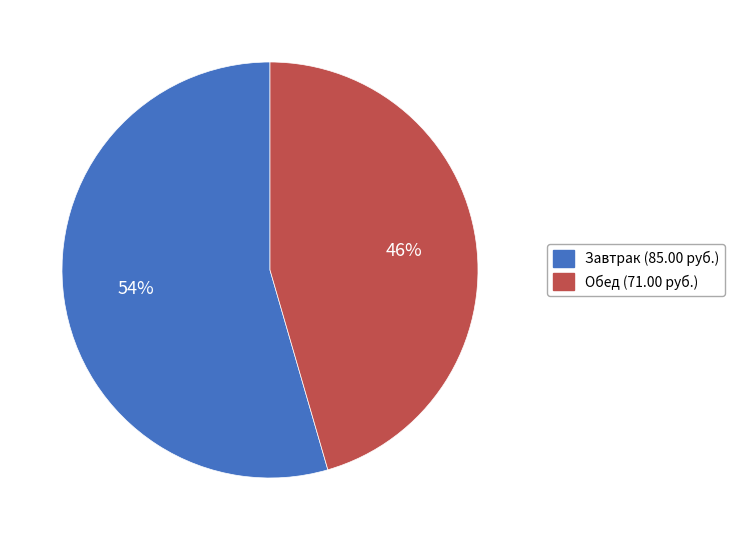

Does any single category account for the majority?

Yes